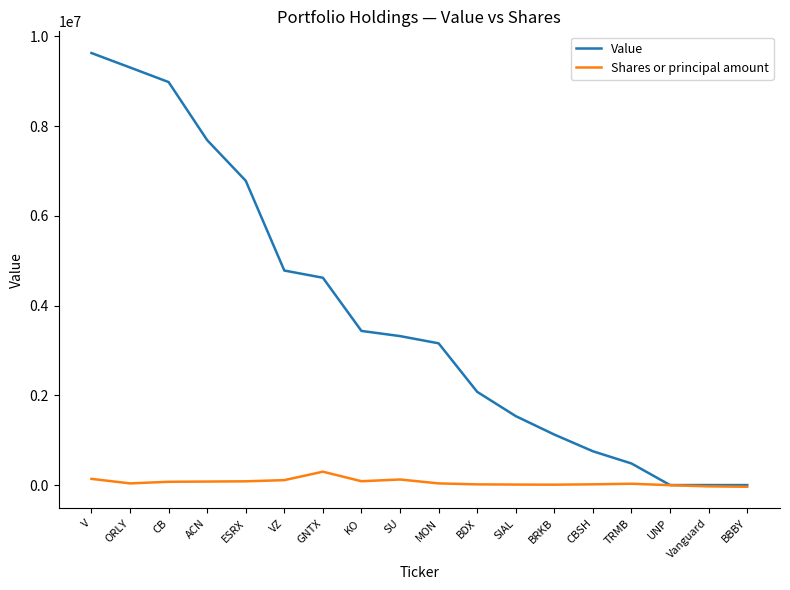

At ESRX, list the series in order from smallest to largest.

Shares or principal amount, Value